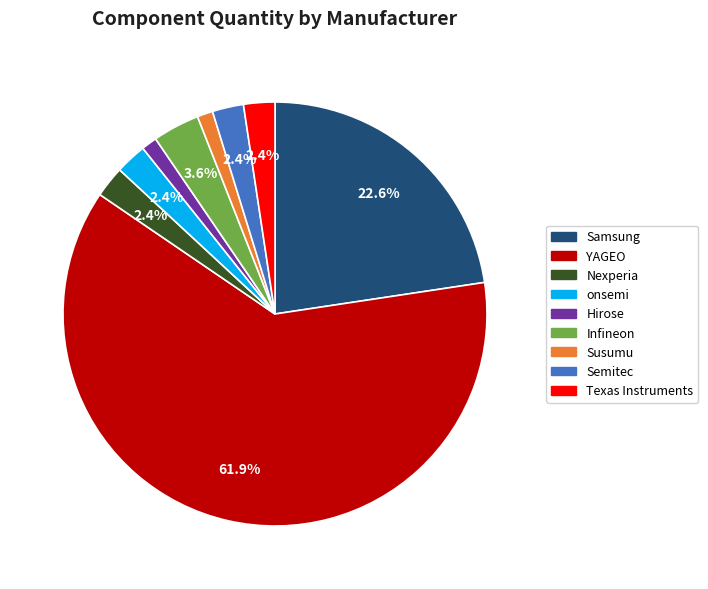

Count the number of slices in the pie.

9